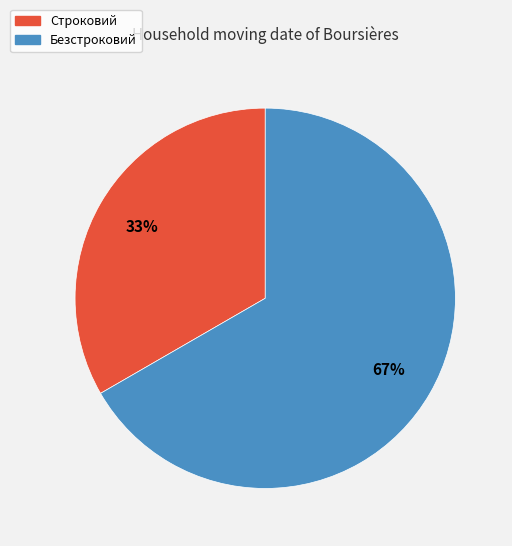

Count the number of slices in the pie.

2